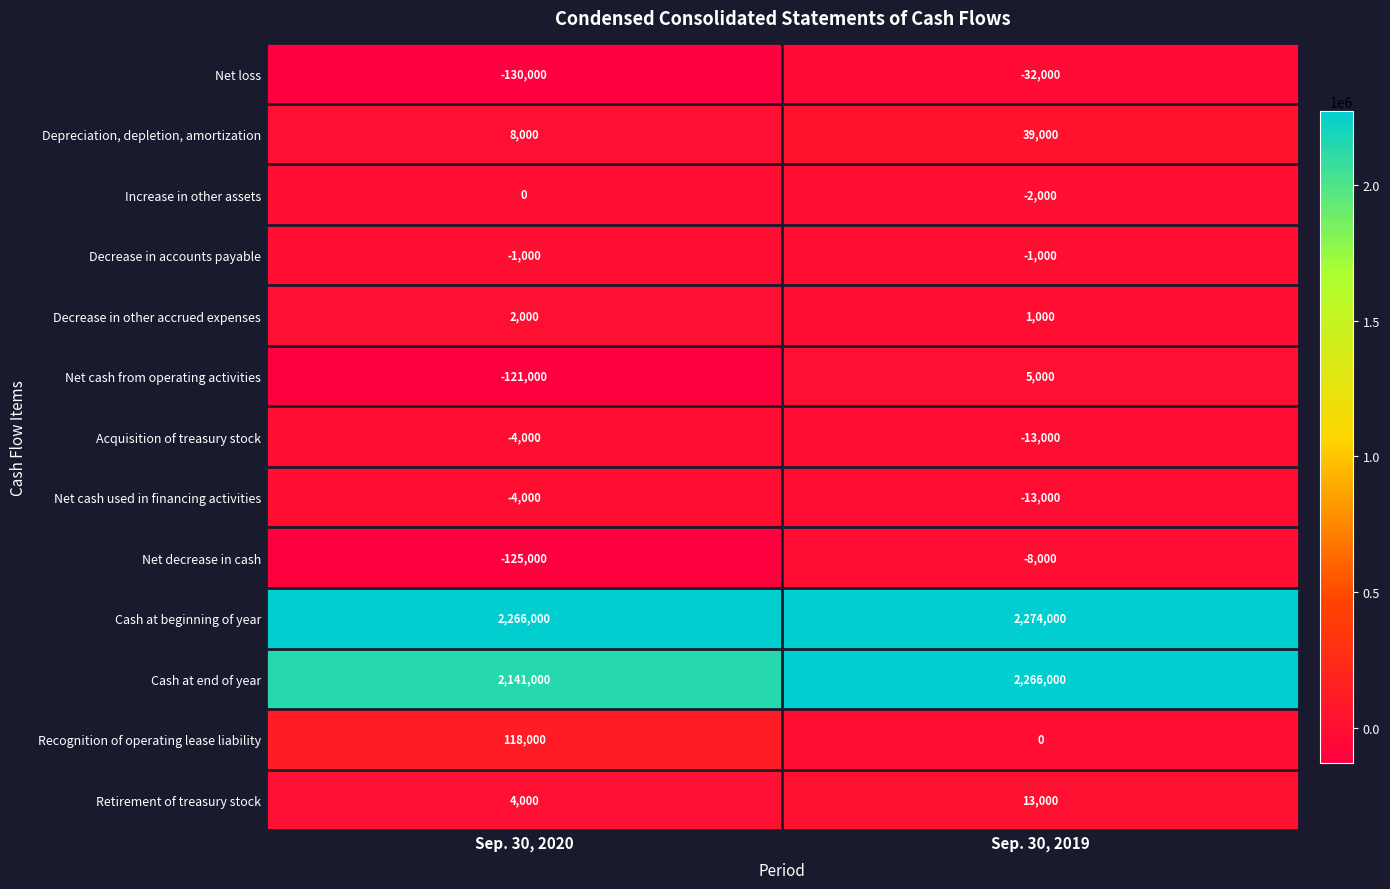

What is the total value across all series at Sep. 30, 2020?

4154000